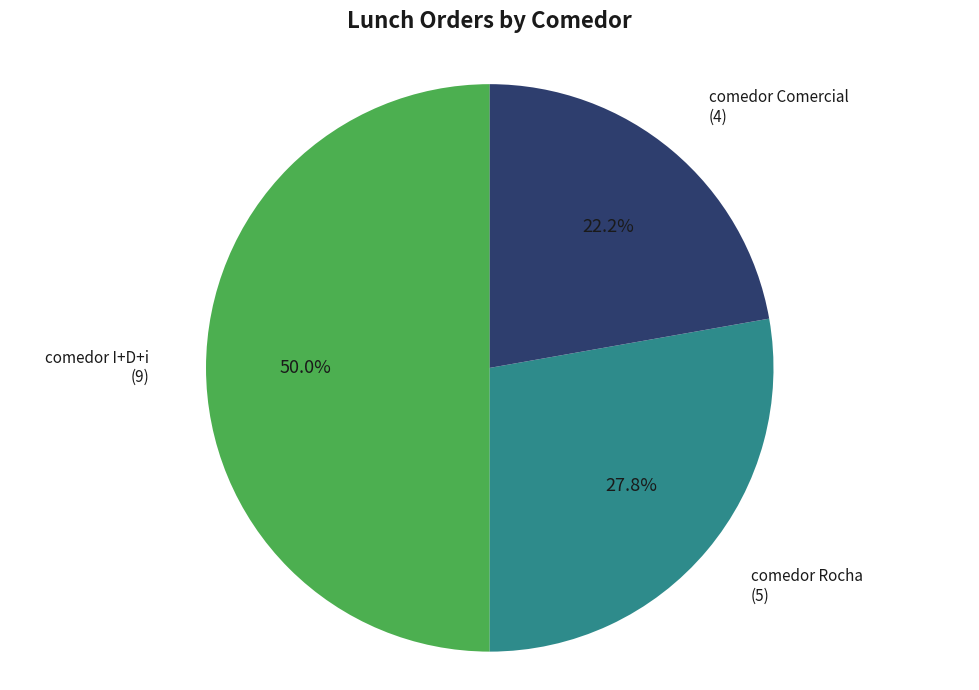

To the nearest percent, what is the combined percentage of comedor Rocha and comedor I+D+i?

78%